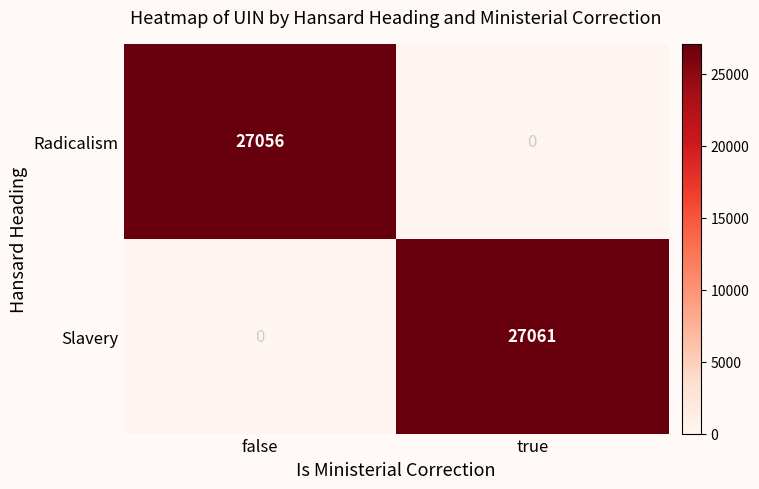

Where is Slavery nearest to the value 13530?

false